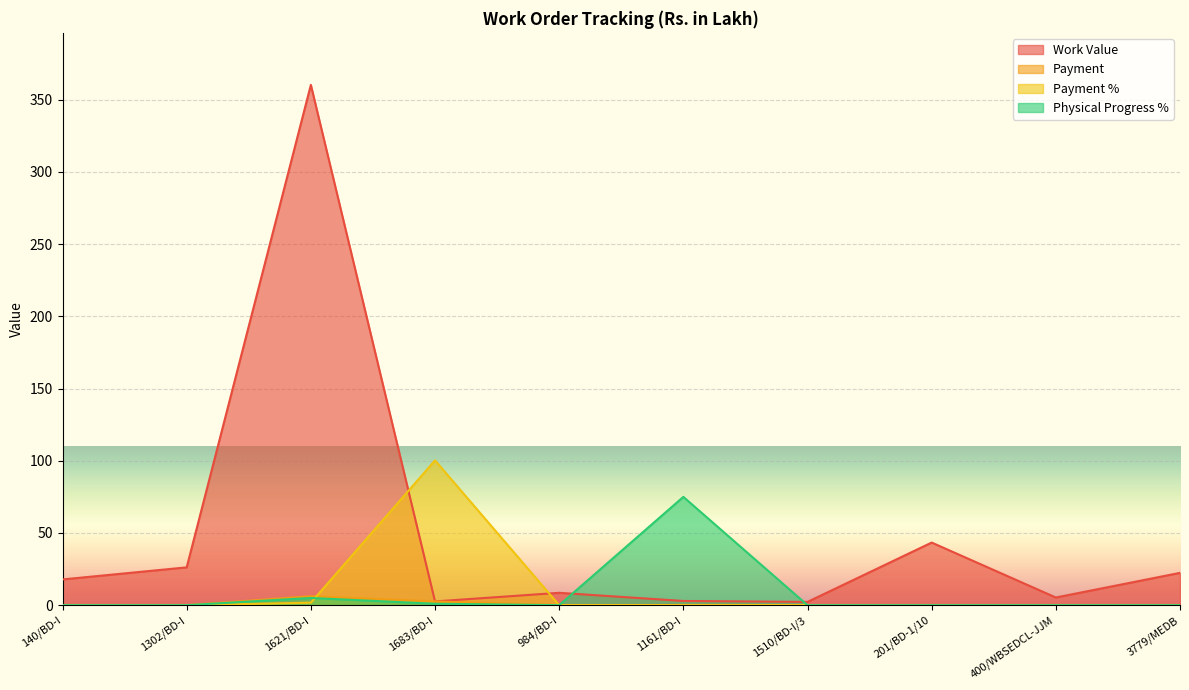

Between 140/BD-I and 201/BD-1/10, which series saw the biggest shift?

Work Value